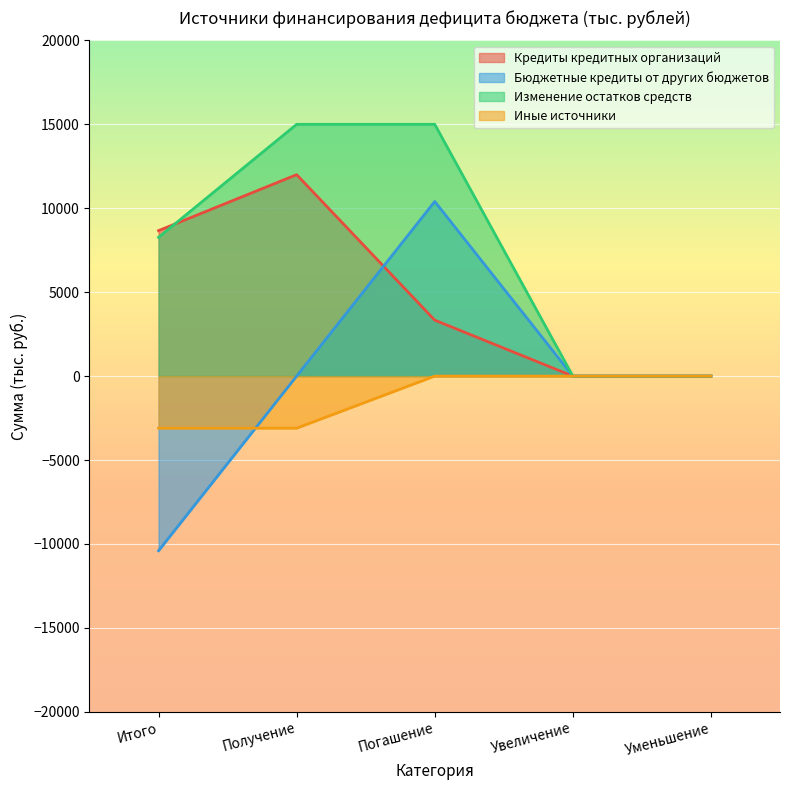

How many values in Бюджетные кредиты от других бюджетов are above zero?

1